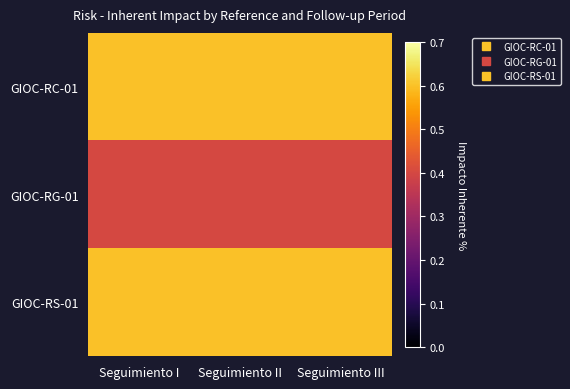

Reading left to right, transcribe all the data shown in this chart.

GIOC-RC-01: Seguimiento I=0.6	Seguimiento II=0.6	Seguimiento III=0.6
GIOC-RG-01: Seguimiento I=0.4	Seguimiento II=0.4	Seguimiento III=0.4
GIOC-RS-01: Seguimiento I=0.6	Seguimiento II=0.6	Seguimiento III=0.6